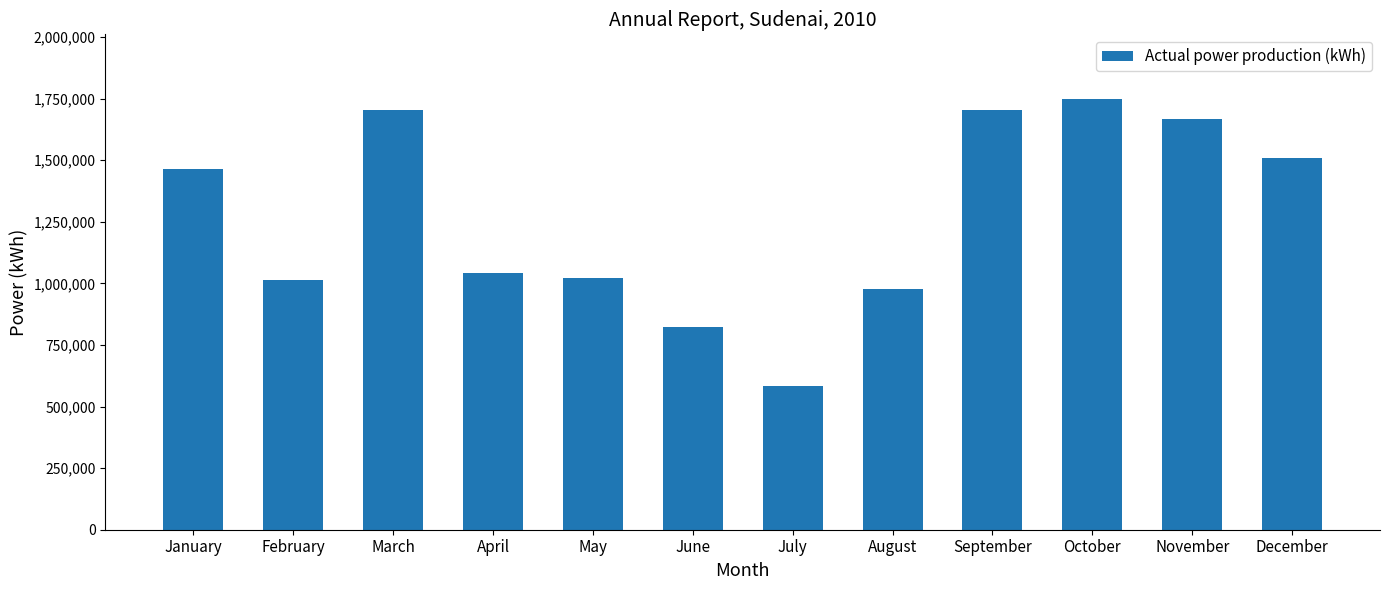

Read the value at October, to the nearest 10.

1748260